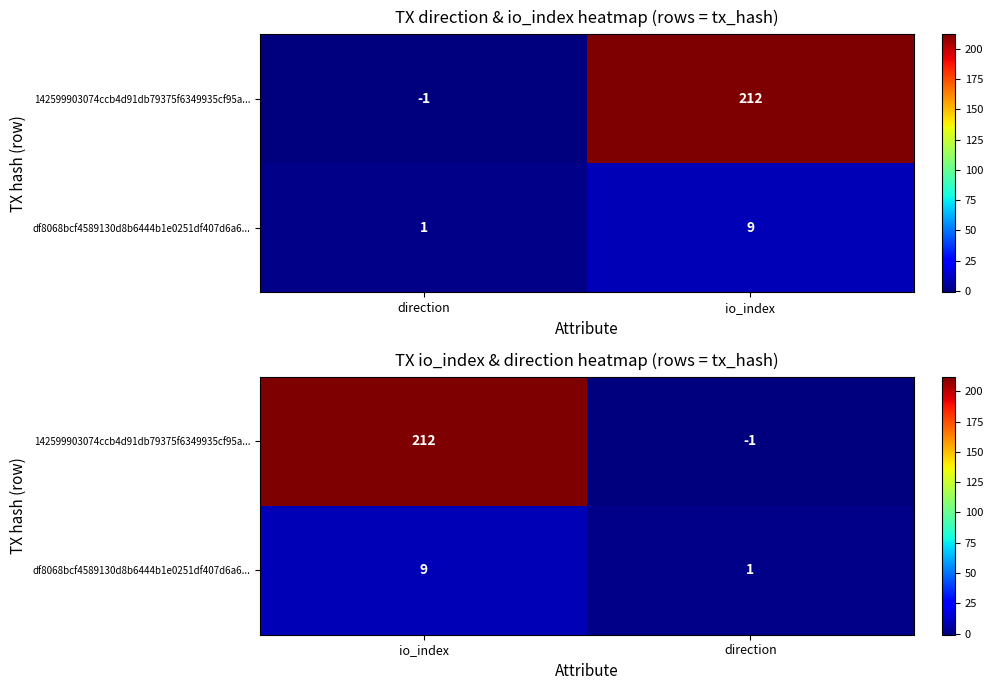

Count the number of data series in this chart.

2